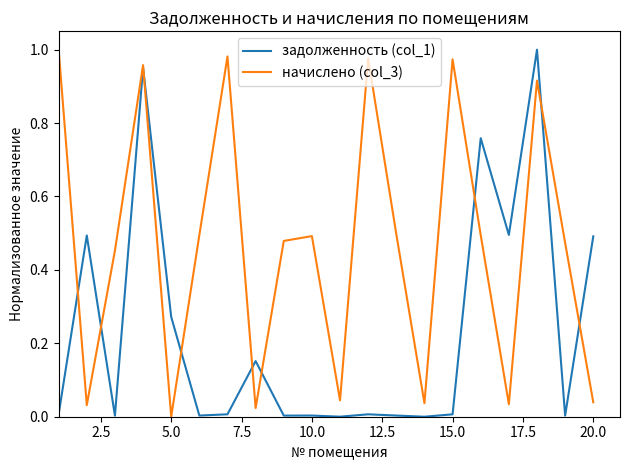

List the series in order of their overall mean, highest first.

начислено (col_3), задолженность (col_1)